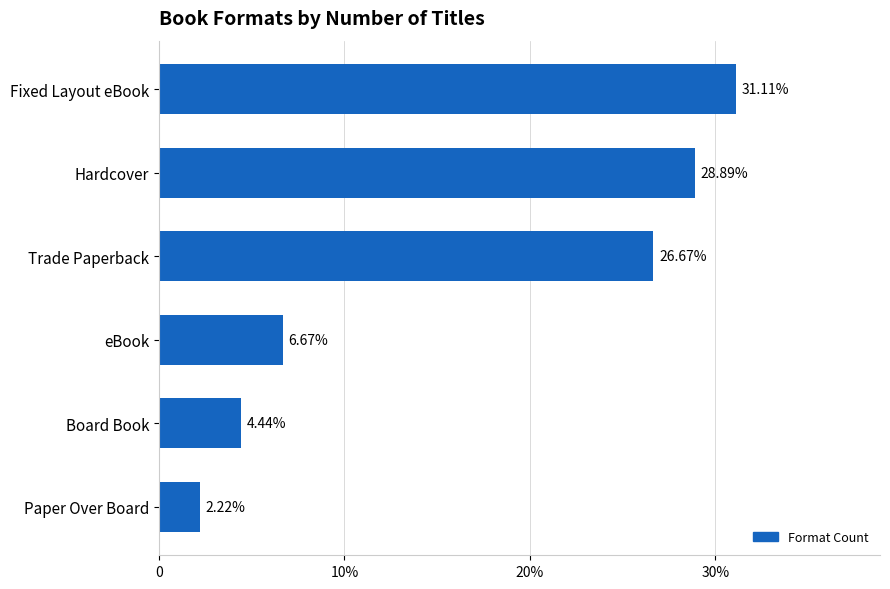

Are the bars horizontal?

Yes